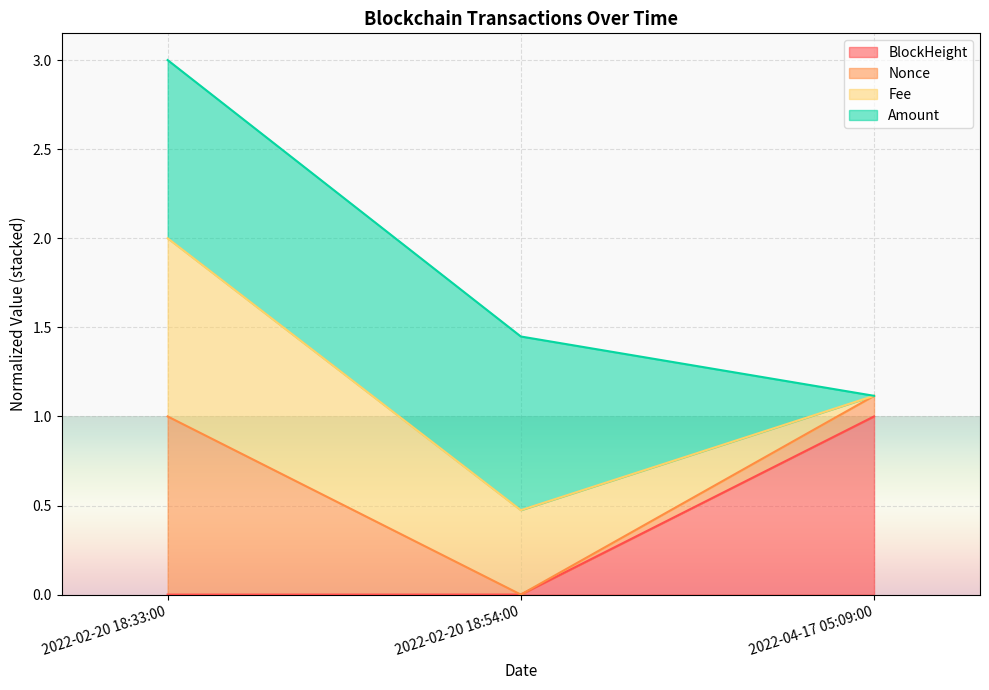

Is it true that BlockHeight equals 0.0 at 2022-02-20 18:33:00?

True